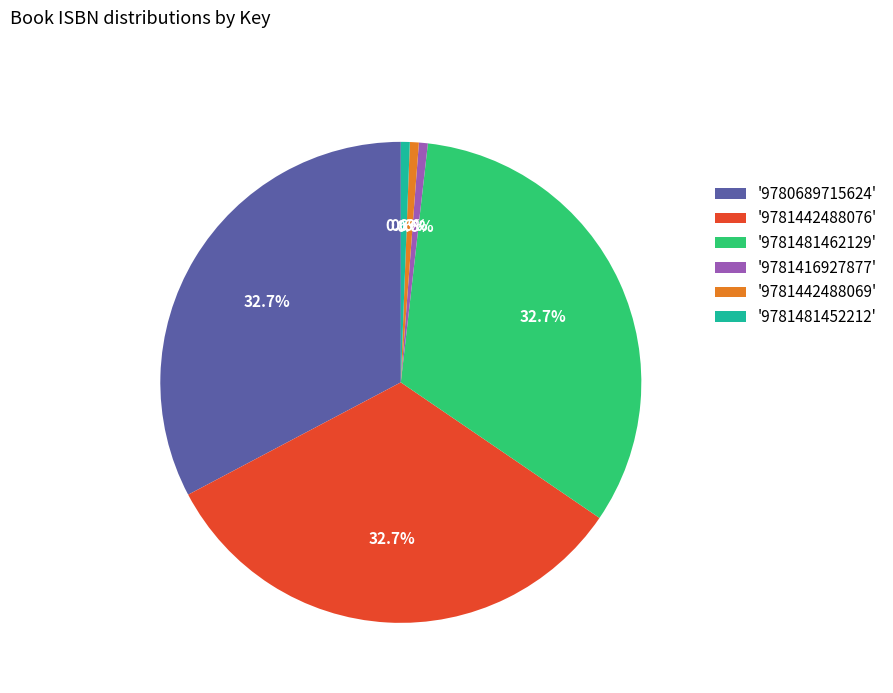

To the nearest percent, what is the difference between the largest and smallest slice percentages?

32%